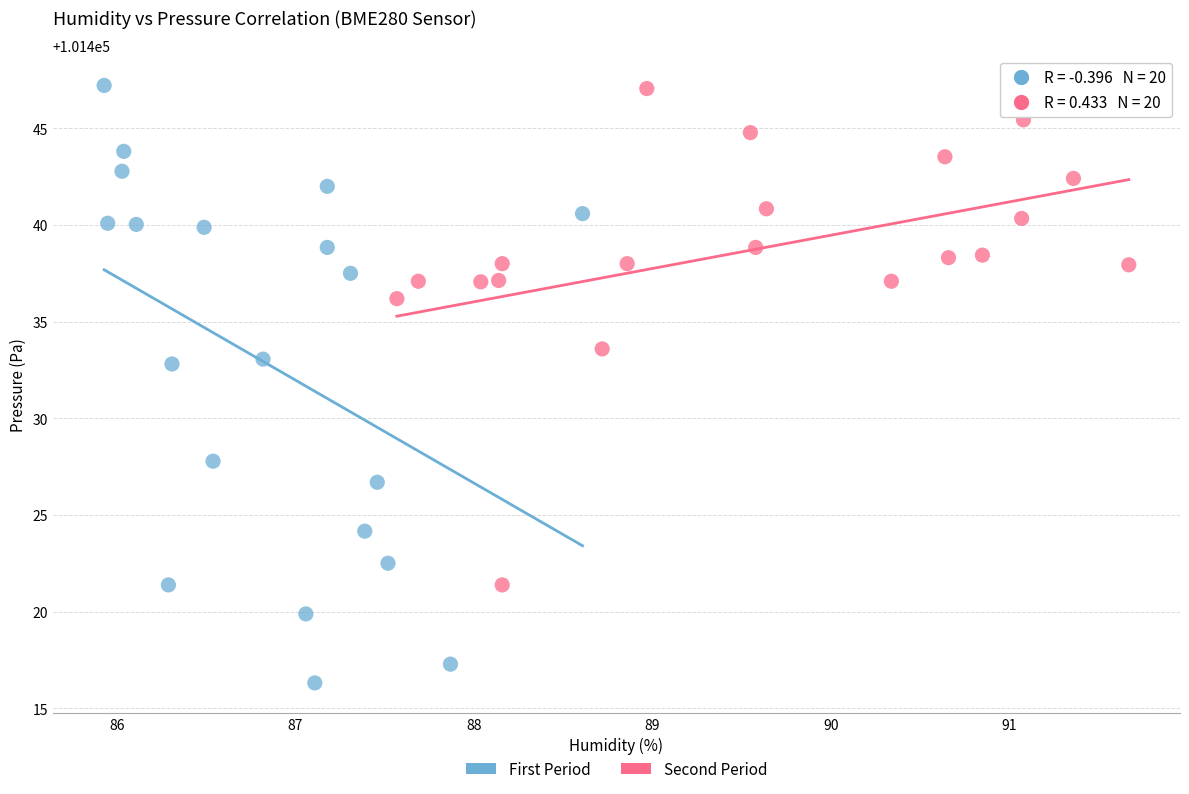

Which series has the widest spread of Y values?

First Period